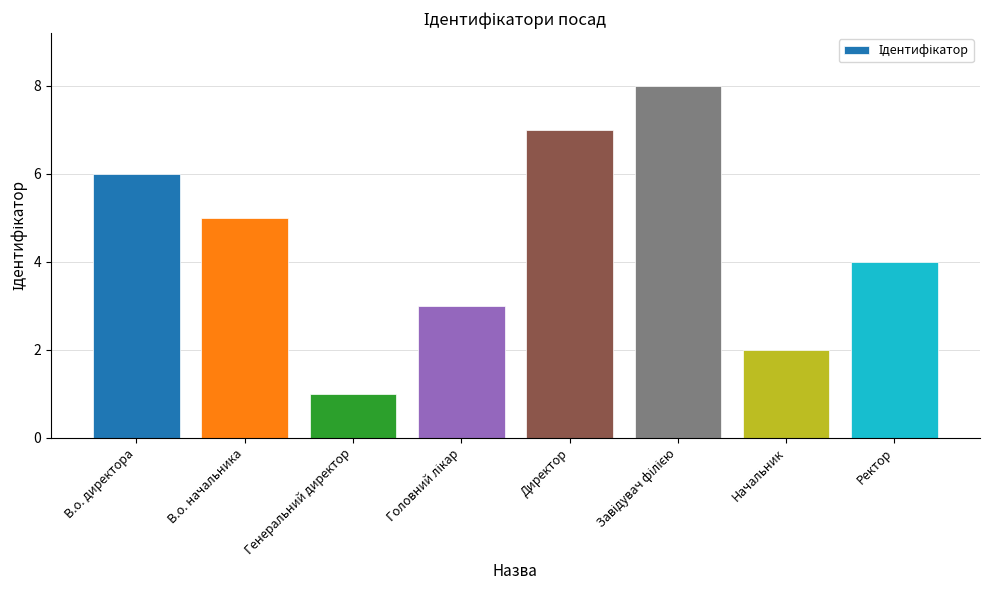

What is the sum of all values?

36